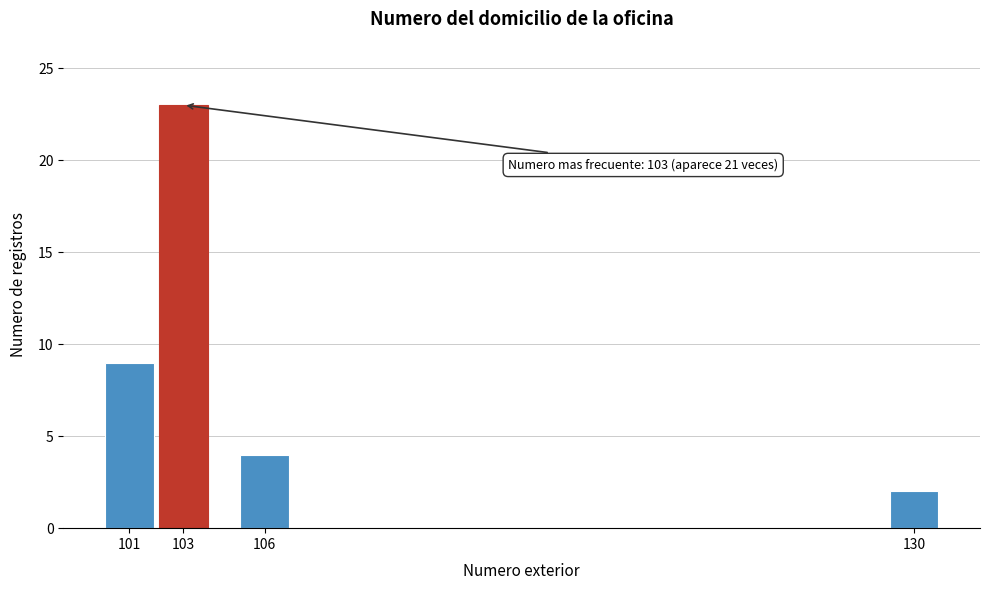

Reading right to left, transcribe all the data shown in this chart.

2	4	23	9